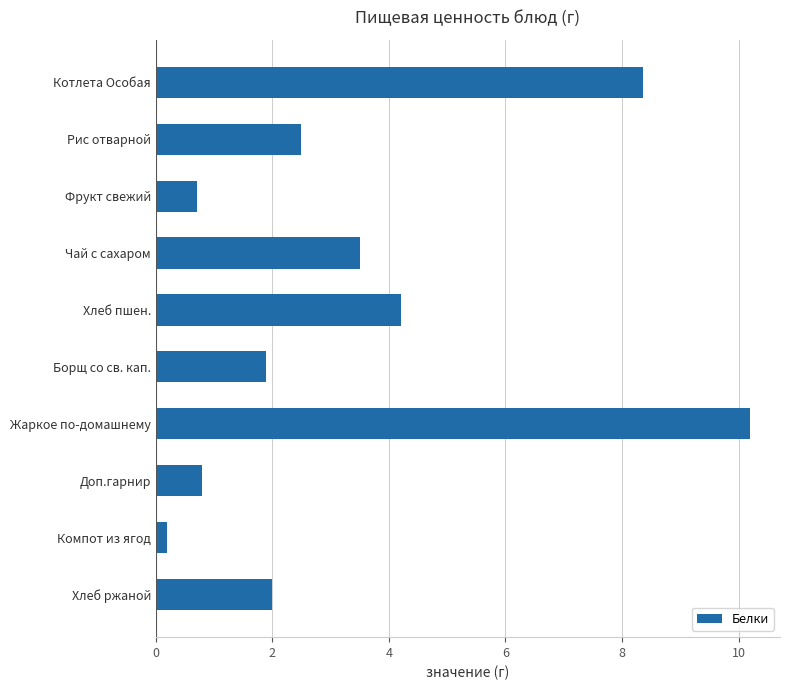

Rank the categories by value from lowest to highest.

Компот из ягод, Фрукт свежий, Доп.гарнир, Борщ со св. кап., Хлеб ржаной, Рис отварной, Чай с сахаром, Хлеб пшен., Котлета Особая, Жаркое по-домашнему